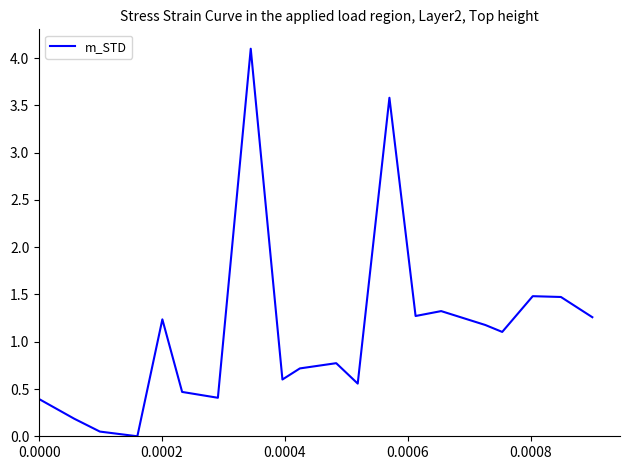

What is the greatest value displayed?

4.1